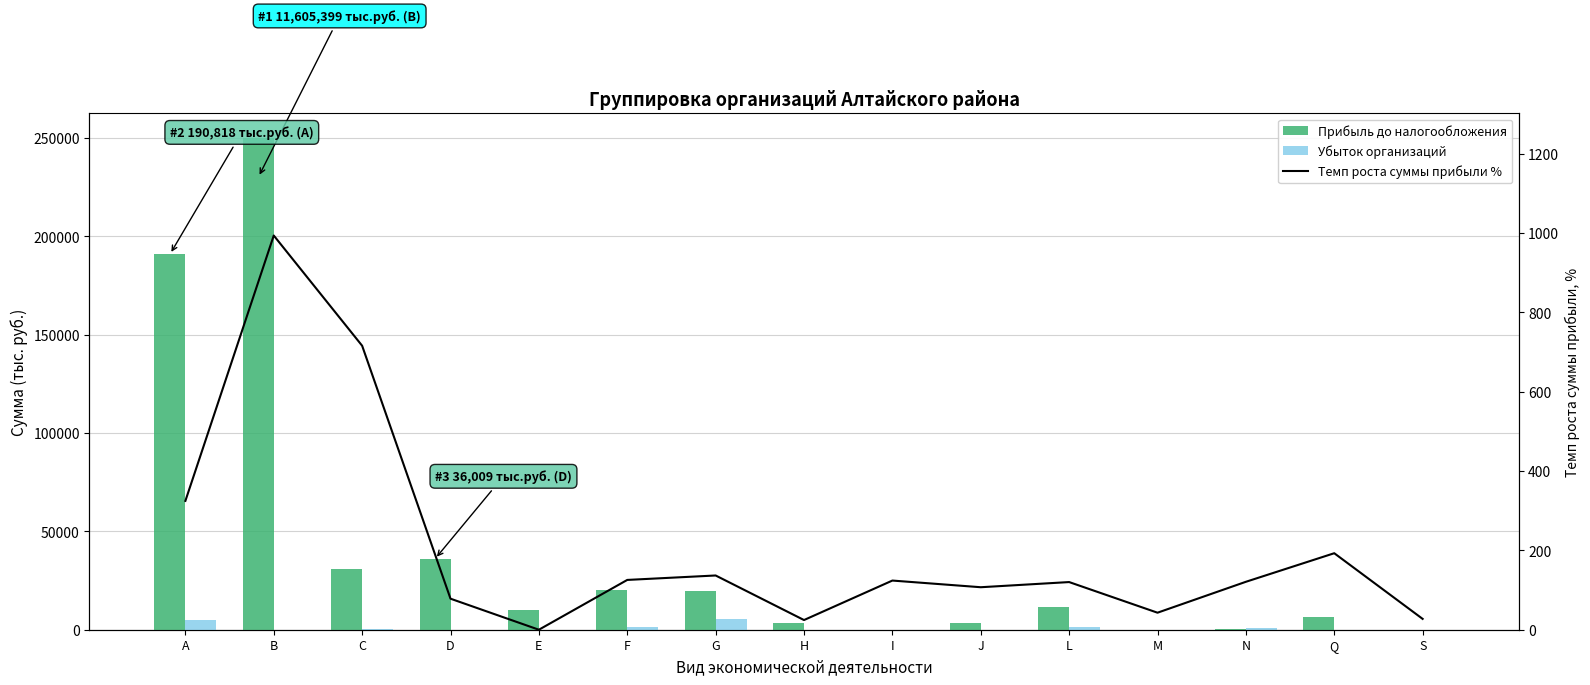

How many values in the Темп роста суммы прибыли % series are below 120?

6